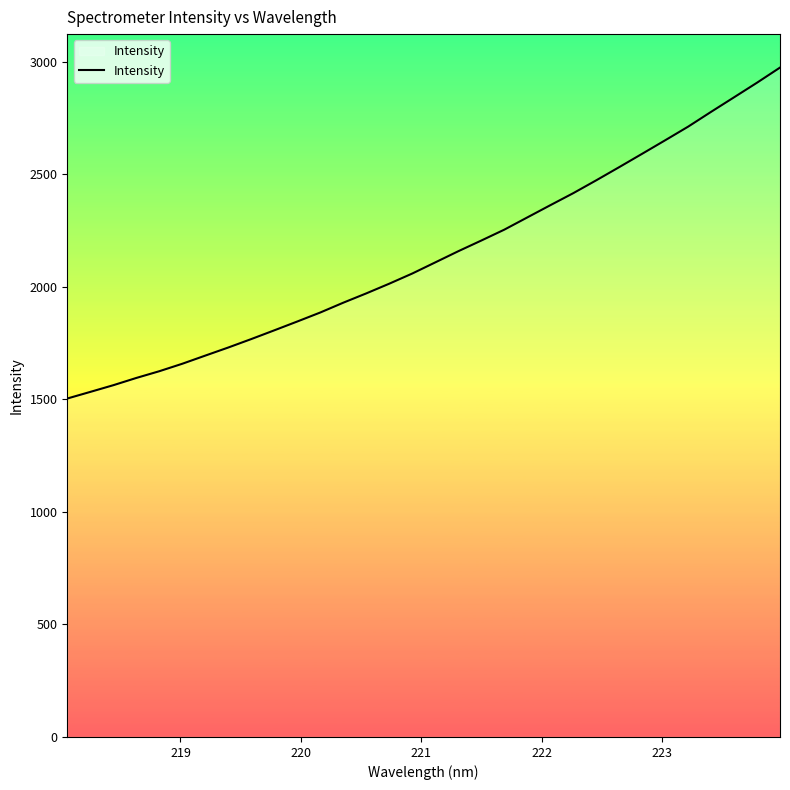

What is the average value?

2139.4